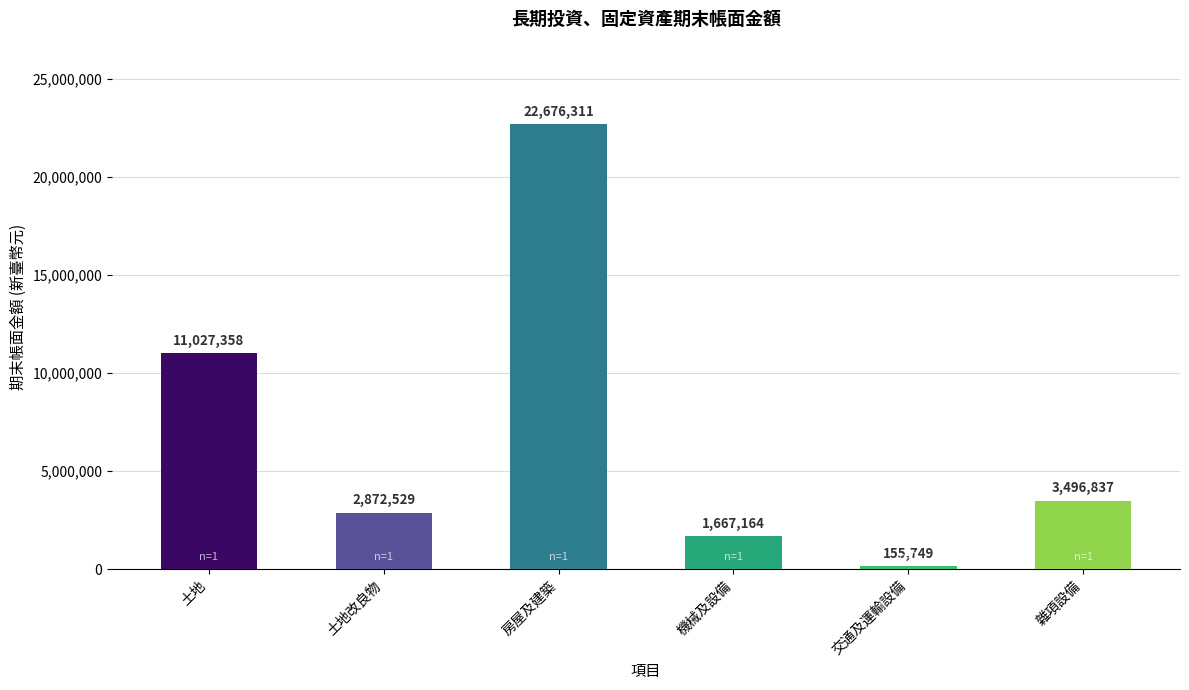

What is the difference between the second highest and second lowest values?

9360194